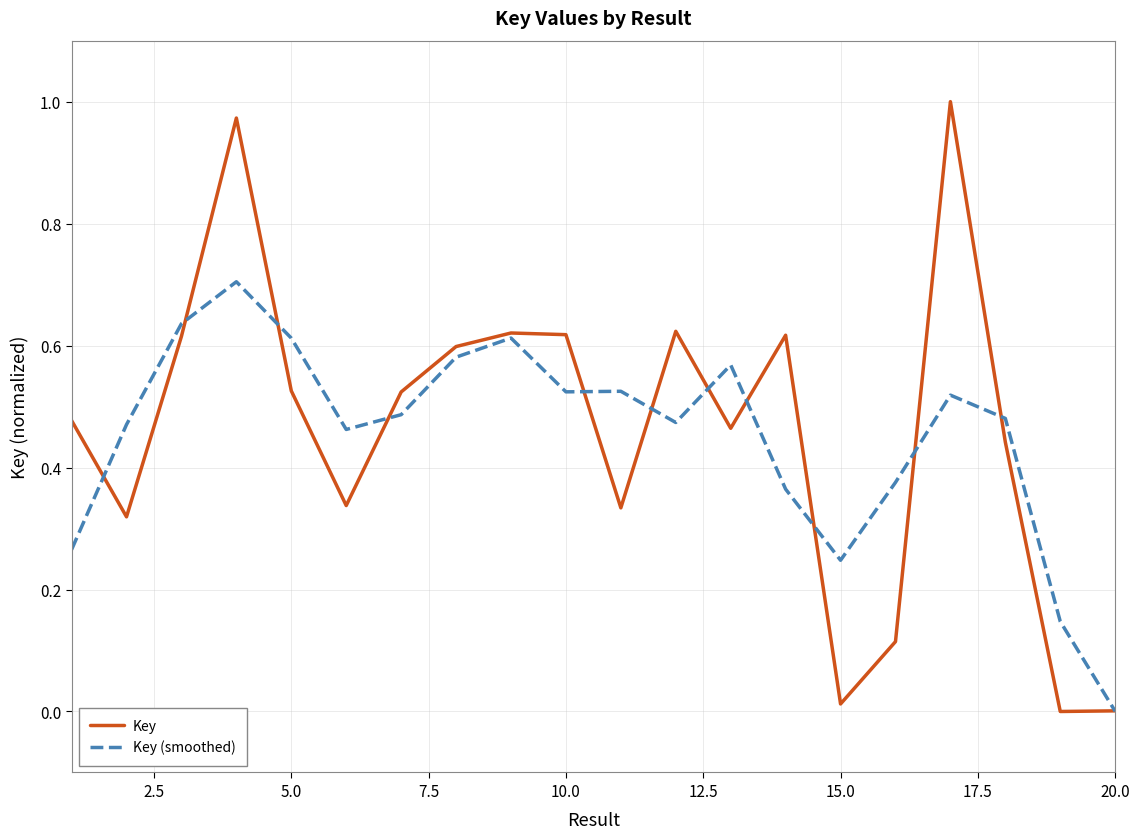

Rank the series by their maximum value, from highest to lowest.

Key, Key (smoothed)